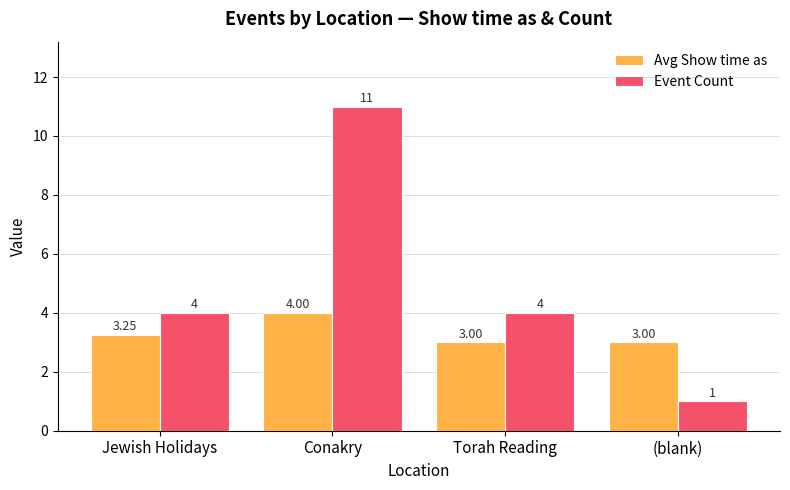

The Event Count series shows 1.0 at (blank). True or false?

True